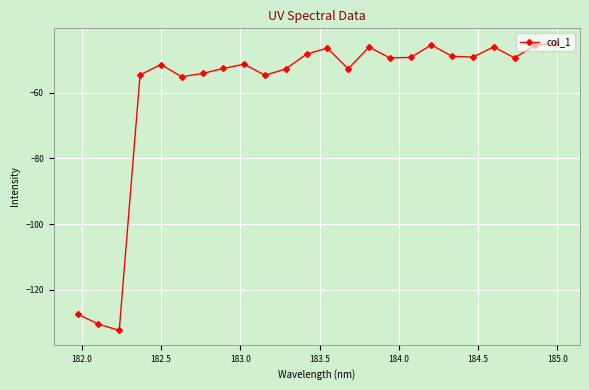

How many interior local peaks (higher than both neighbors) does the data have?

6